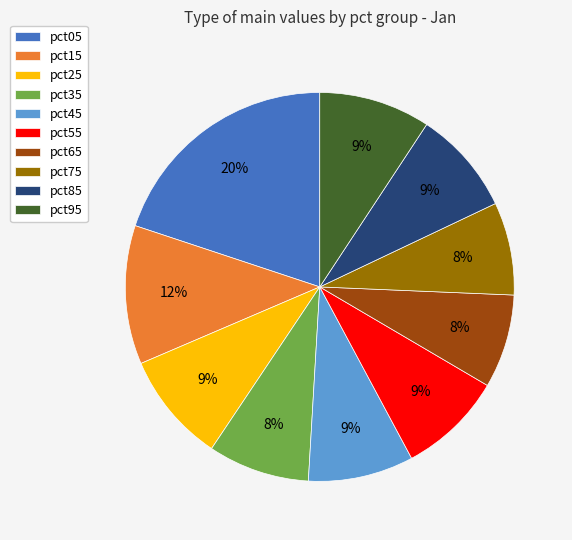

Which category has the biggest portion of the pie?

pct05